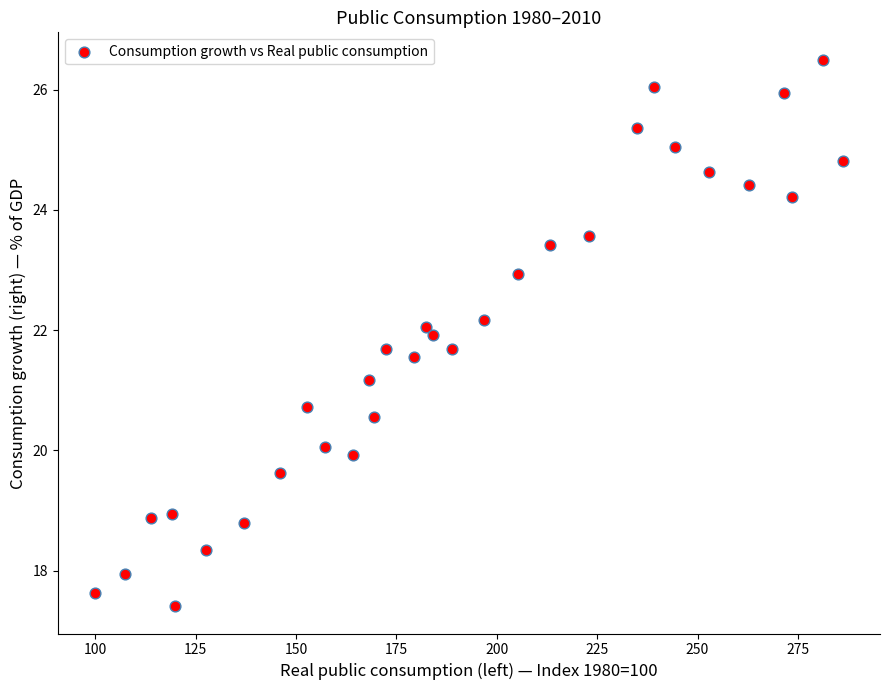

What is the range of X values (max minus min)?

186.1